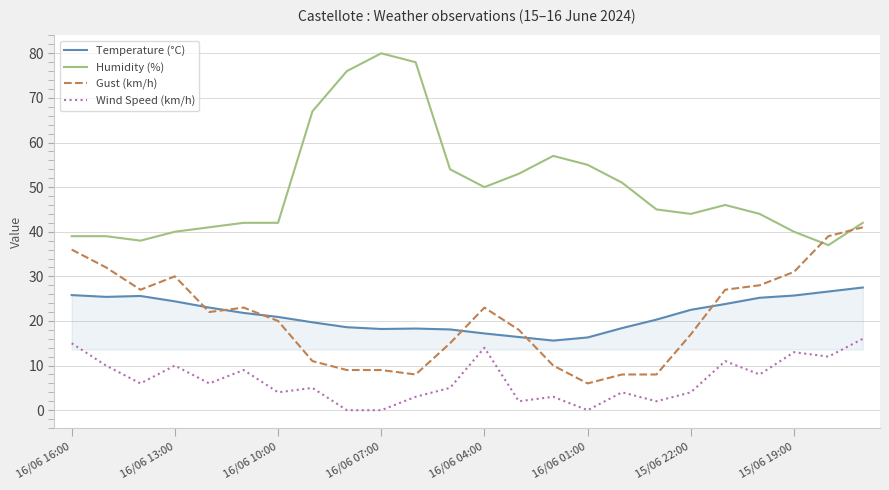

True or false: Wind Speed (km/h) and Temperature (°C) cross at least once.

False